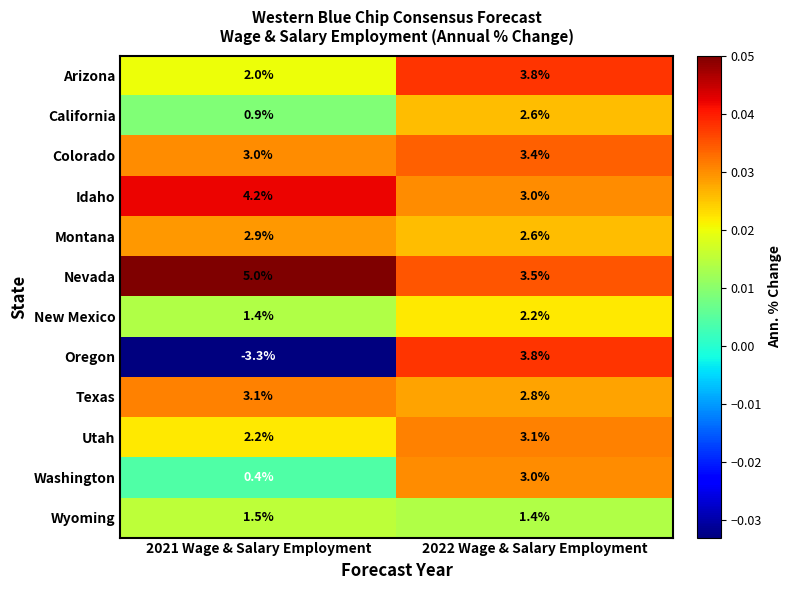

At 2021 Wage & Salary Employment, list the series in order from largest to smallest.

Nevada, Idaho, Texas, Colorado, Montana, Utah, Arizona, Wyoming, New Mexico, California, Washington, Oregon